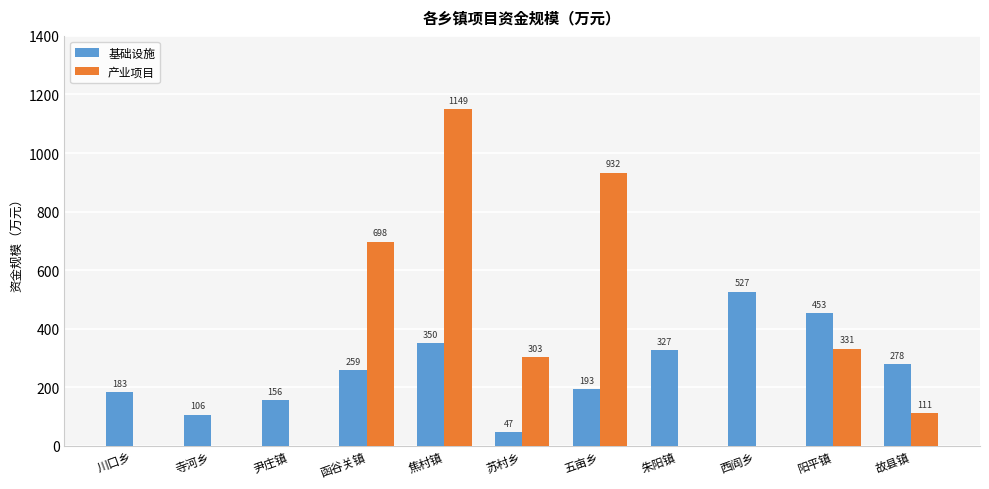

How many values in 产业项目 are above zero?

6